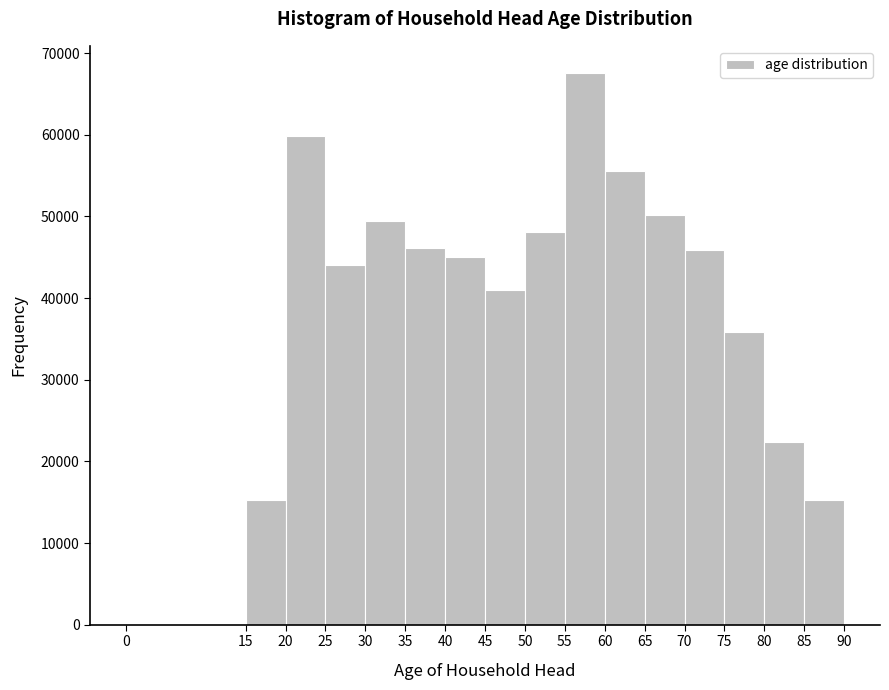

Reading left to right, list every bar in this chart as the range it spans on the x-axis followed by its height. The values are not printed on the chart, so give them approximately, as read against the axis.

0 to 15: under 1000
15 to 20: 15000
20 to 25: 60000
25 to 30: 44000
30 to 35: 49000
35 to 40: 46000
40 to 45: 45000
45 to 50: 41000
50 to 55: 48000
55 to 60: 68000
60 to 65: 56000
65 to 70: 50000
70 to 75: 46000
75 to 80: 36000
80 to 85: 22000
85 to 90: 15000